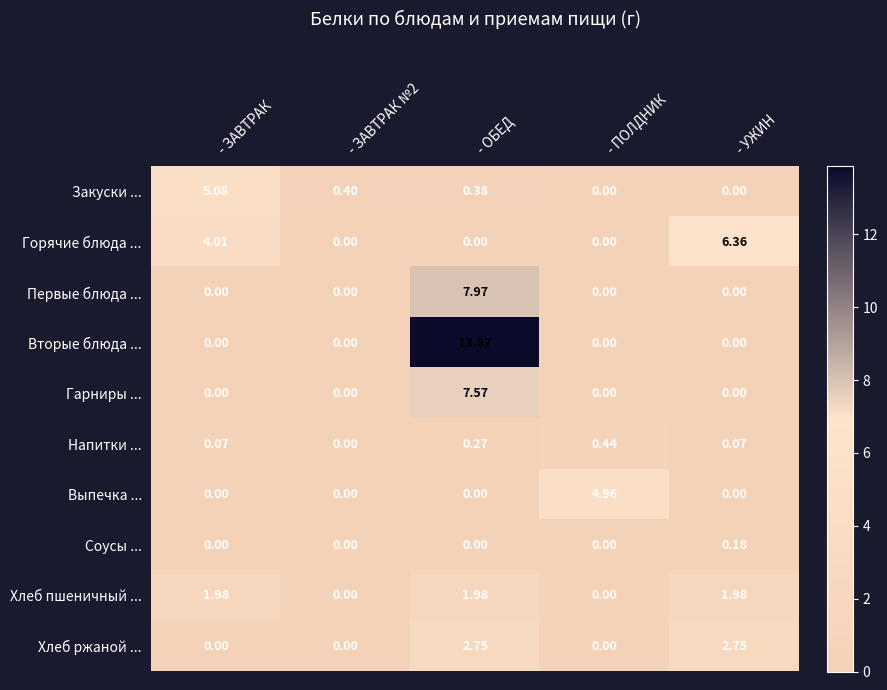

At which label does Соусы ... reach its peak?

- УЖИН